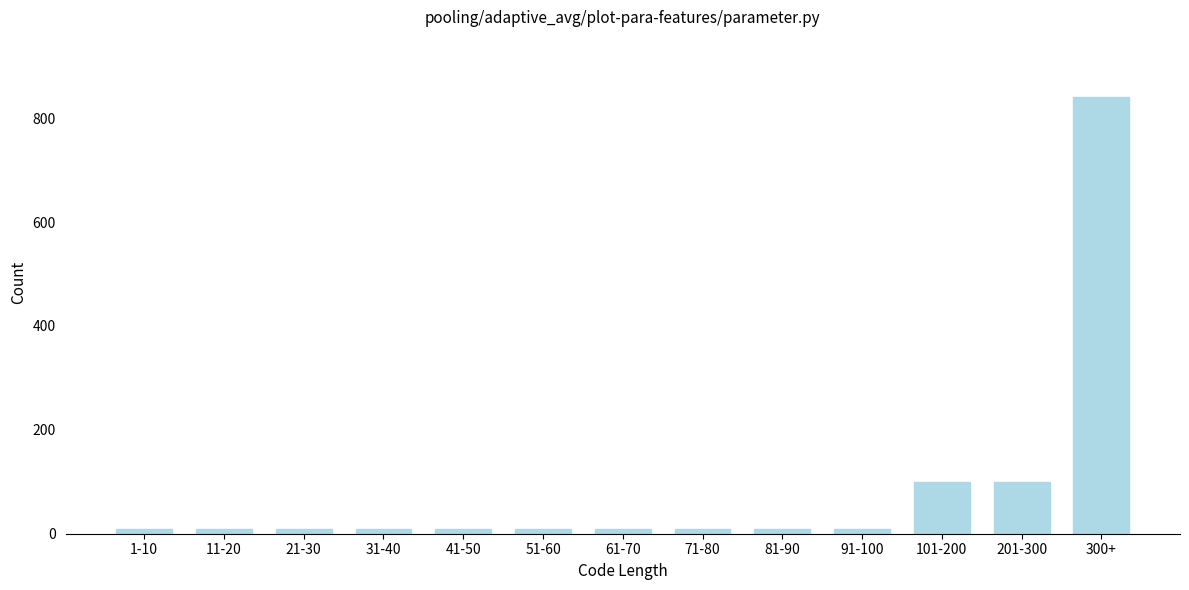

Reading left to right, extract all data points from this chart.

1-10=10	11-20=10	21-30=10	31-40=10	41-50=10	51-60=10	61-70=10	71-80=10	81-90=10	91-100=10	101-200=100	201-300=100	300+=841